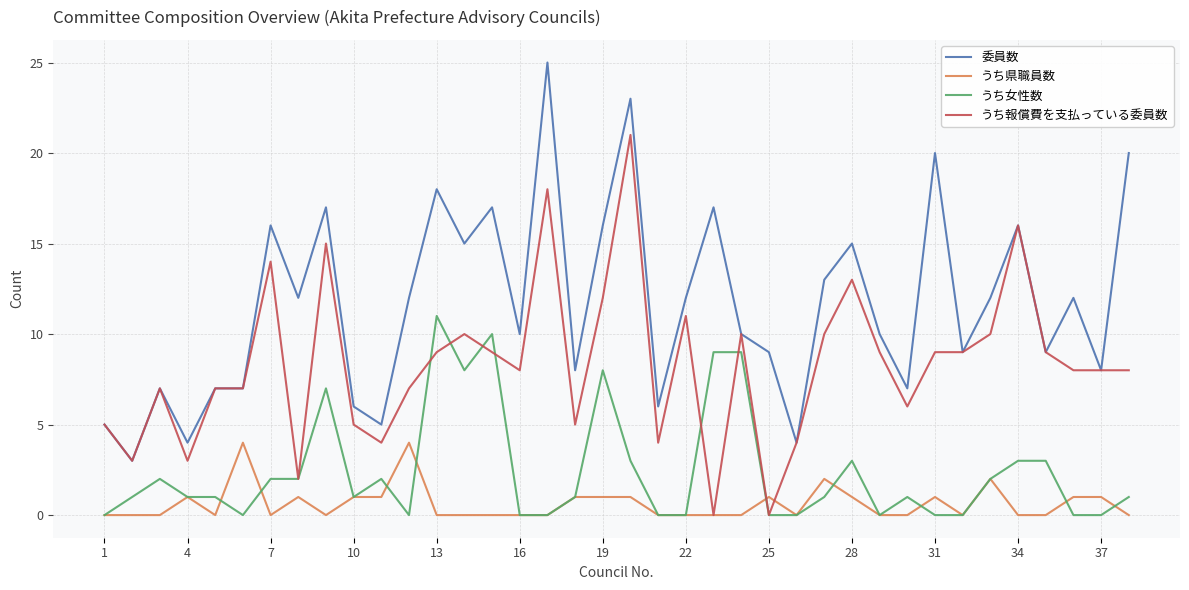

List the series in order of their peak value, highest first.

委員数, うち報償費を支払っている委員数, うち女性数, うち県職員数